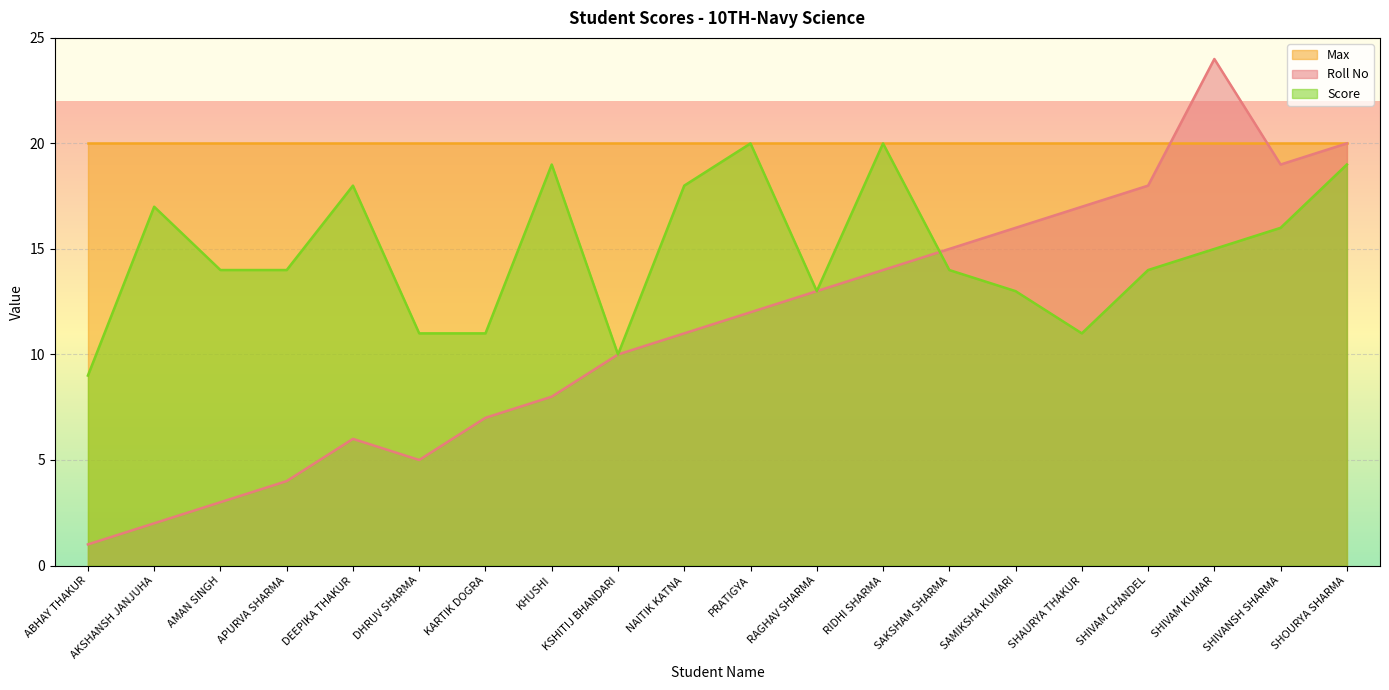

What is the difference between the Roll No values at SAKSHAM SHARMA and KSHITIJ BHANDARI?

5